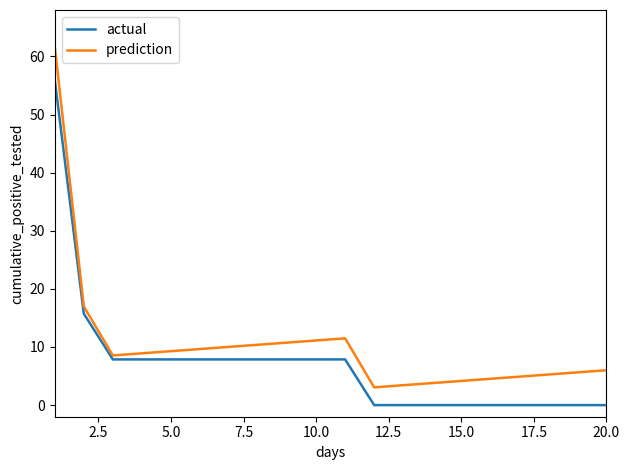

List the series in order of their overall mean, highest first.

prediction, actual